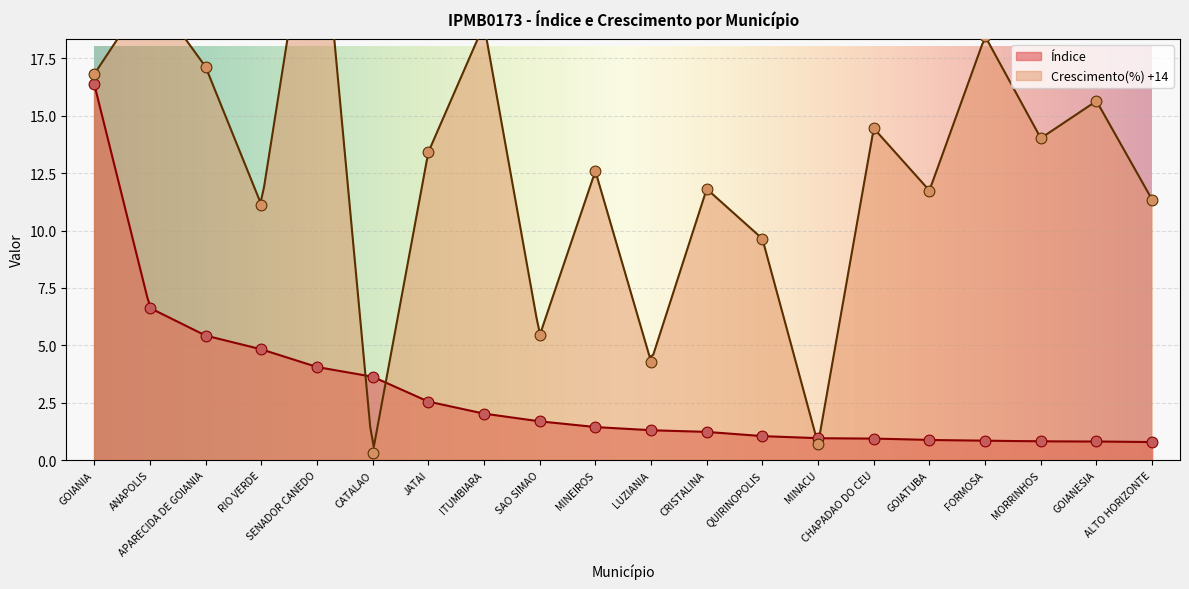

At which category is the sum across all series the highest?

GOIANIA